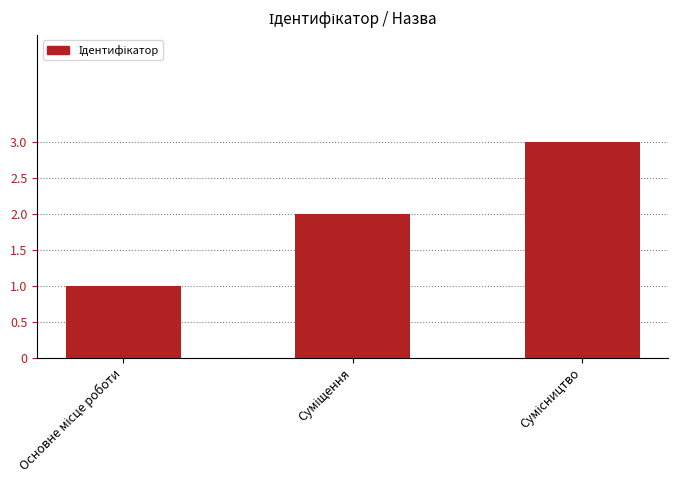

What is the maximum value shown in the chart?

3